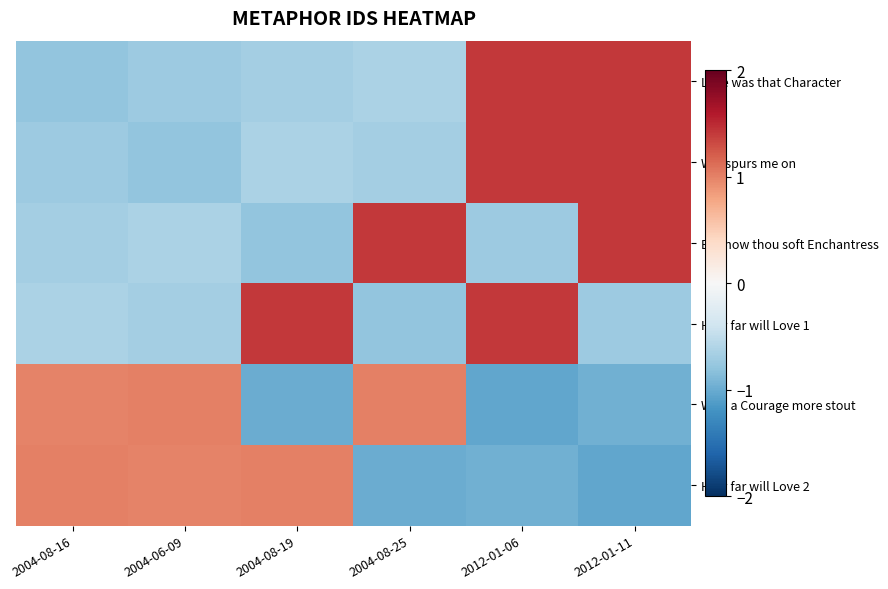

At which category is the sum across all series the highest?

2012-01-06